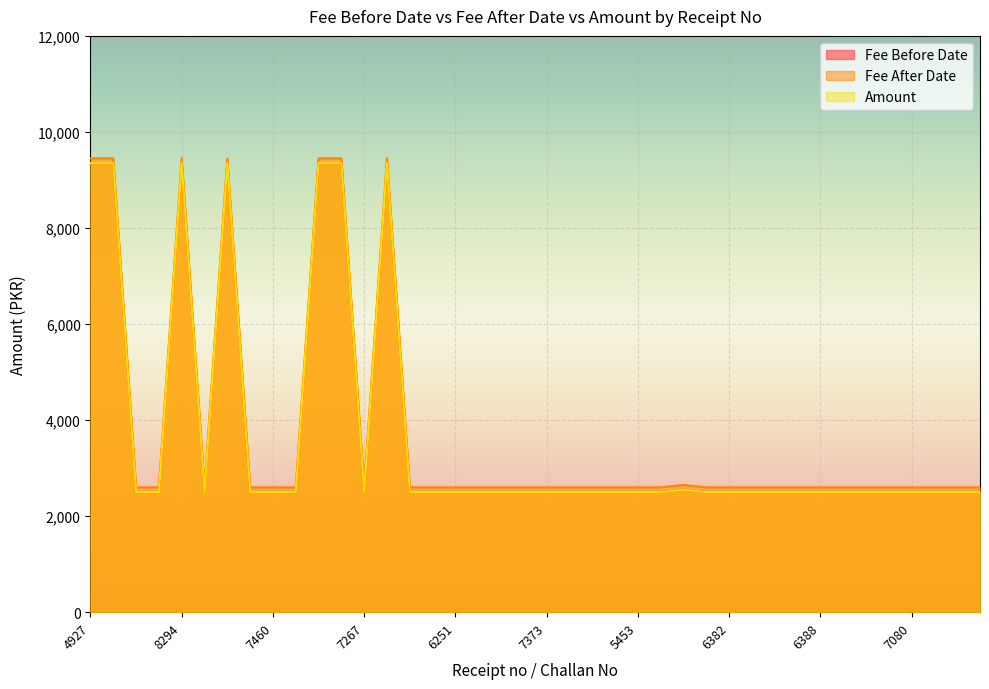

Which series has the largest total across all categories?

Fee After Date